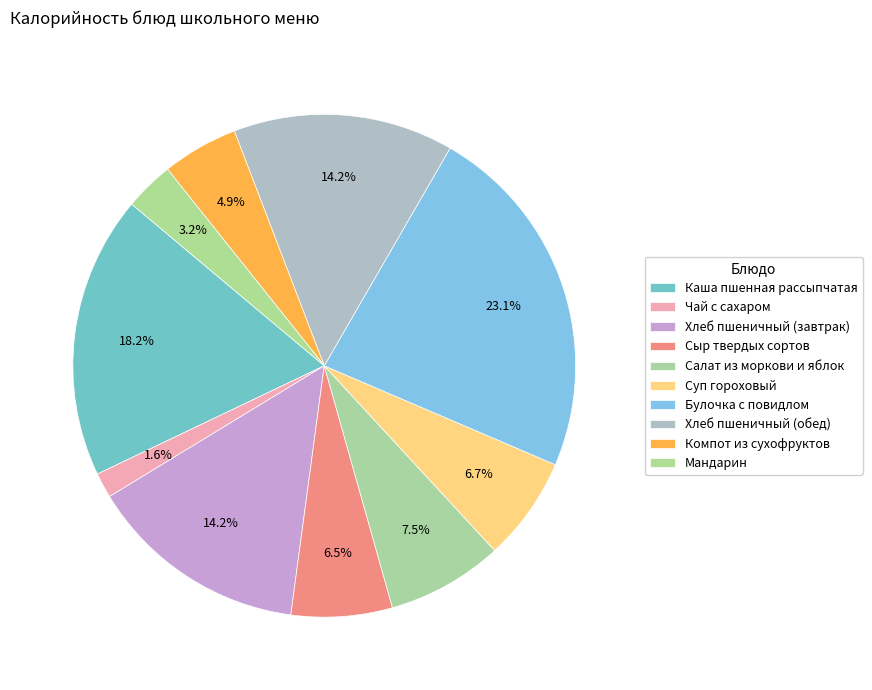

Which category has the biggest portion of the pie?

Булочка с повидлом